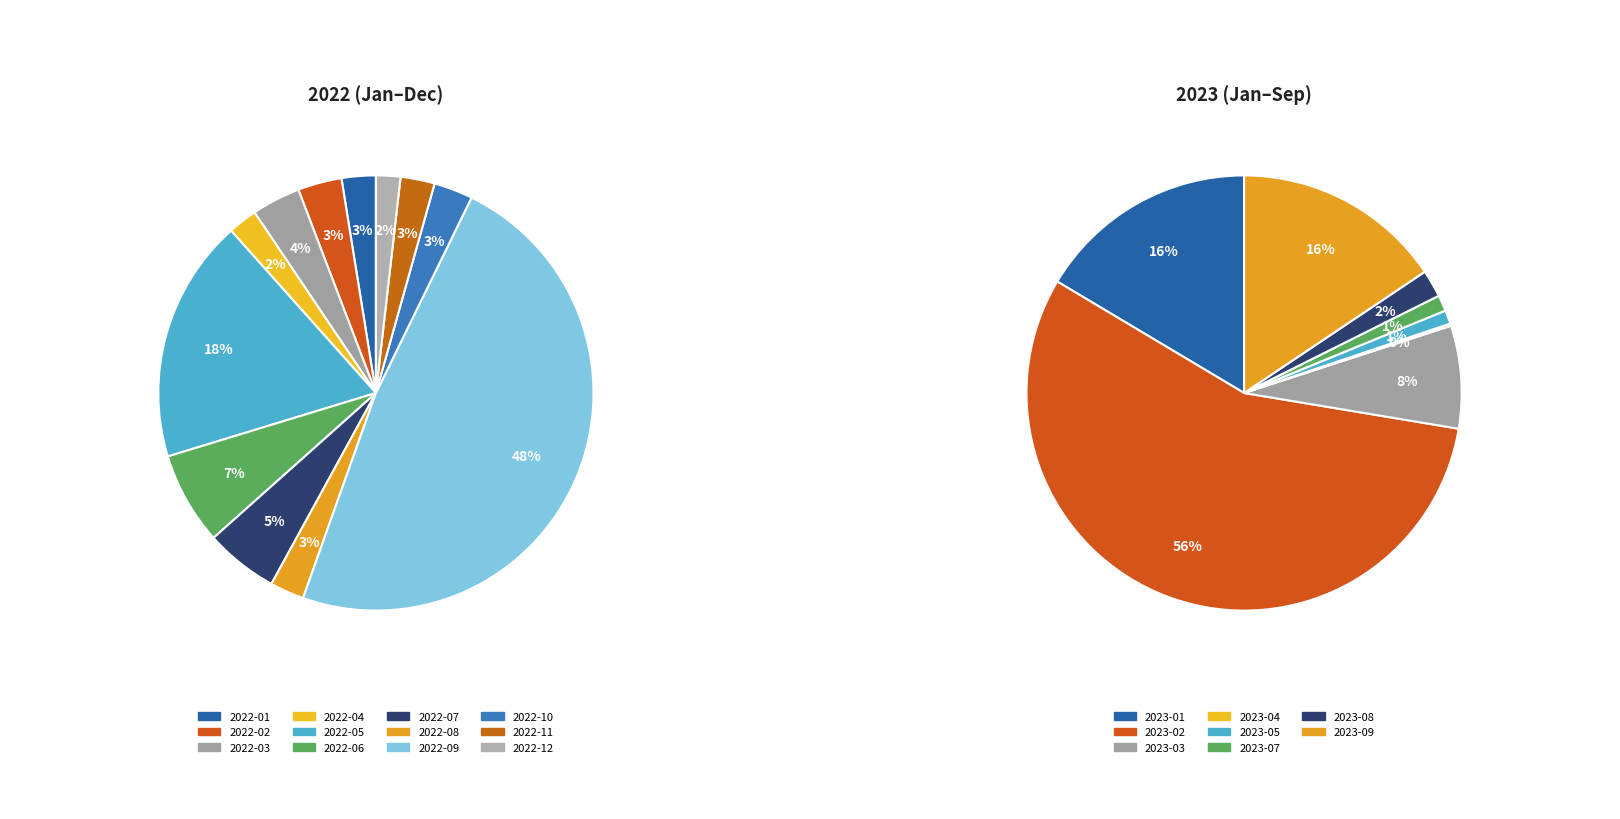

How many slices are in this pie chart?

12